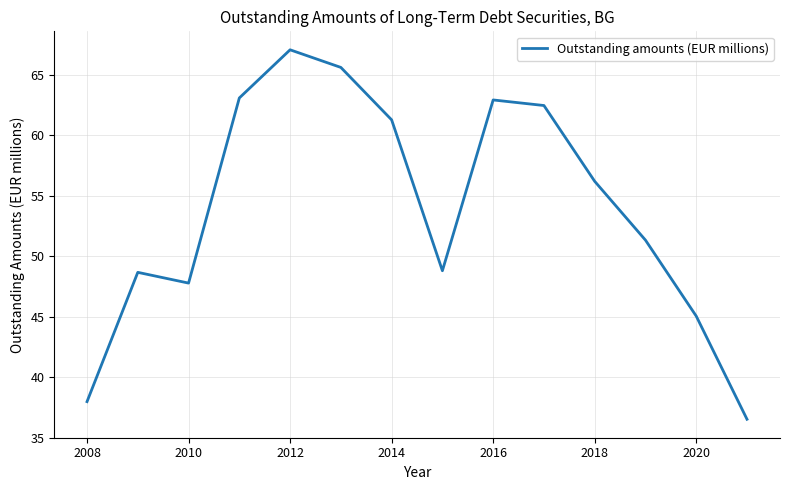

What is the difference between the maximum and minimum values?

30.6